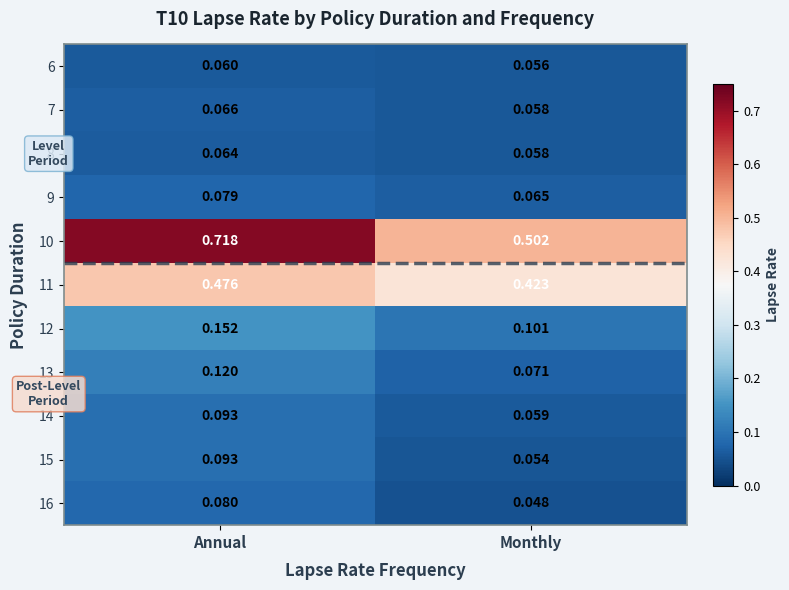

At which category does the chart reach its peak across all series?

Annual